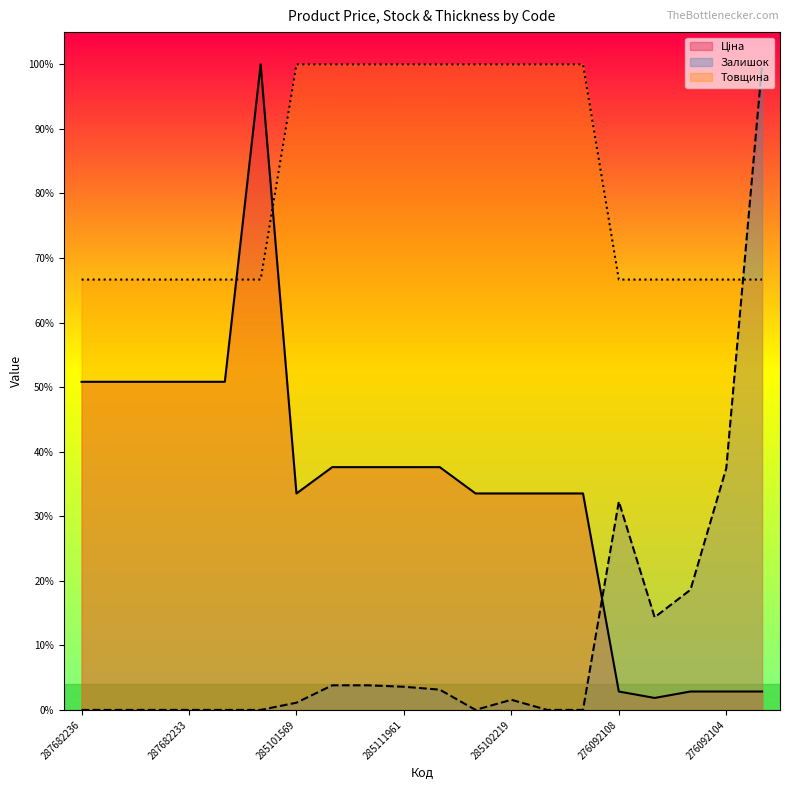

Does the chart have visible grid lines?

No